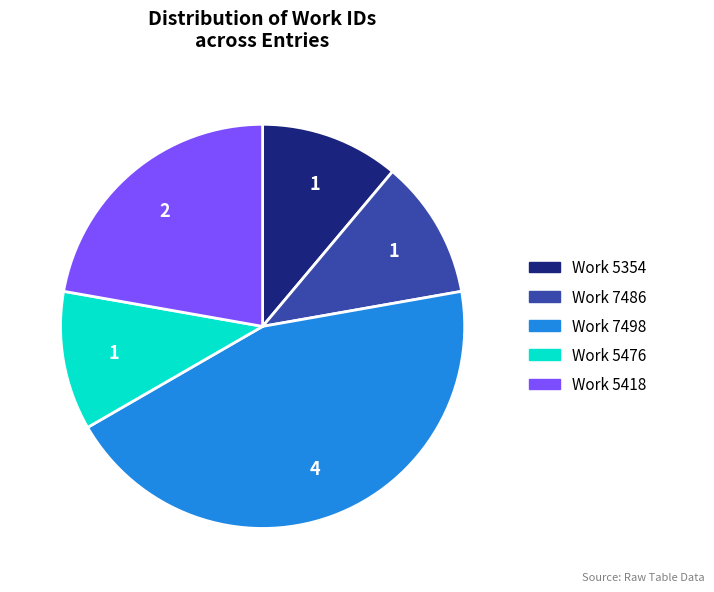

Does any single category account for the majority?

No